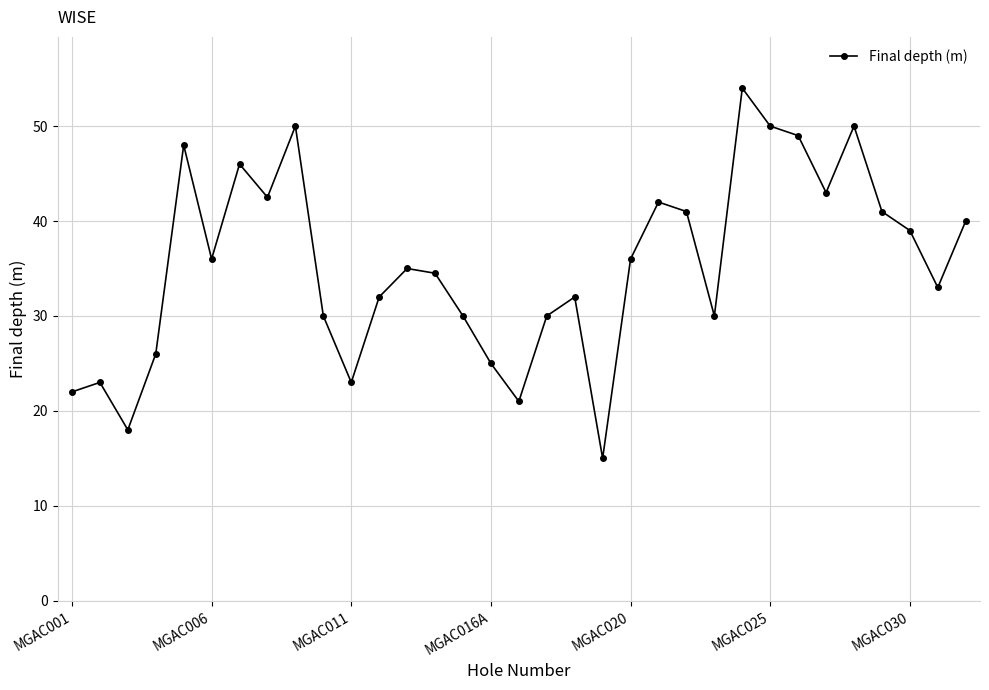

How many data points are less than 35?

16